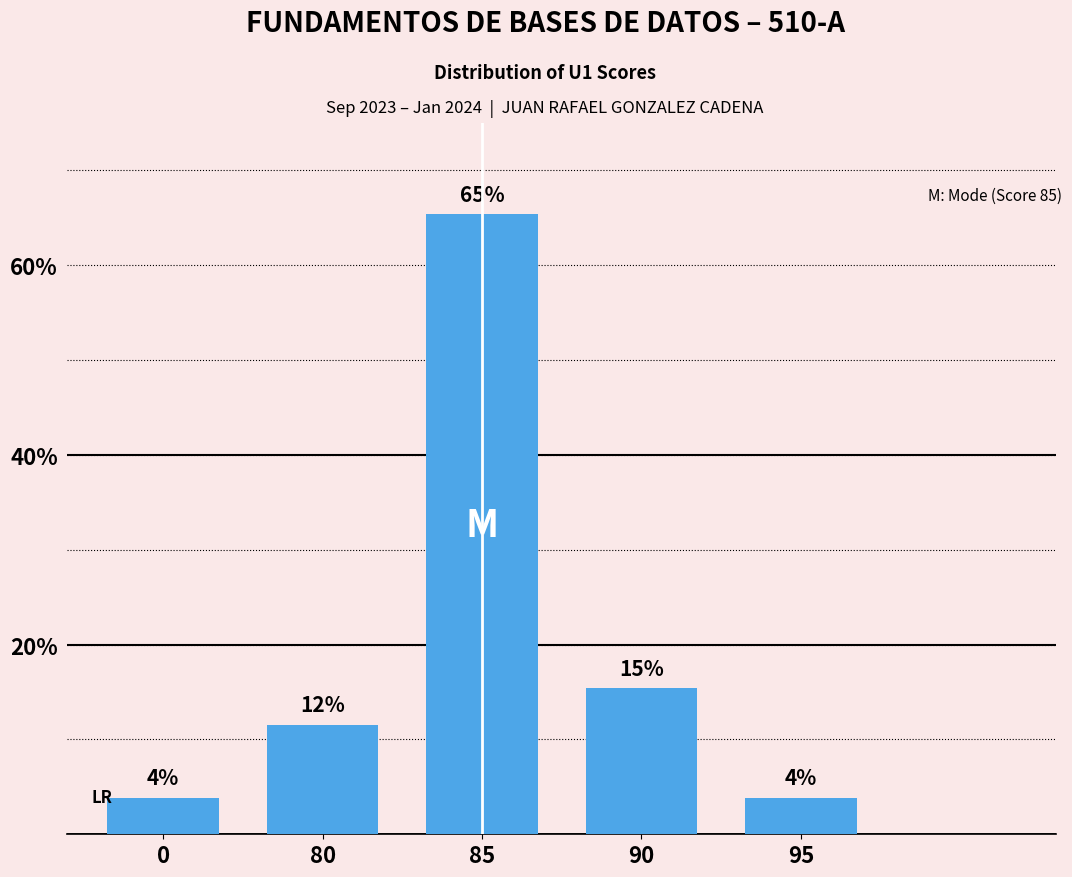

How many bars are there in total?

5